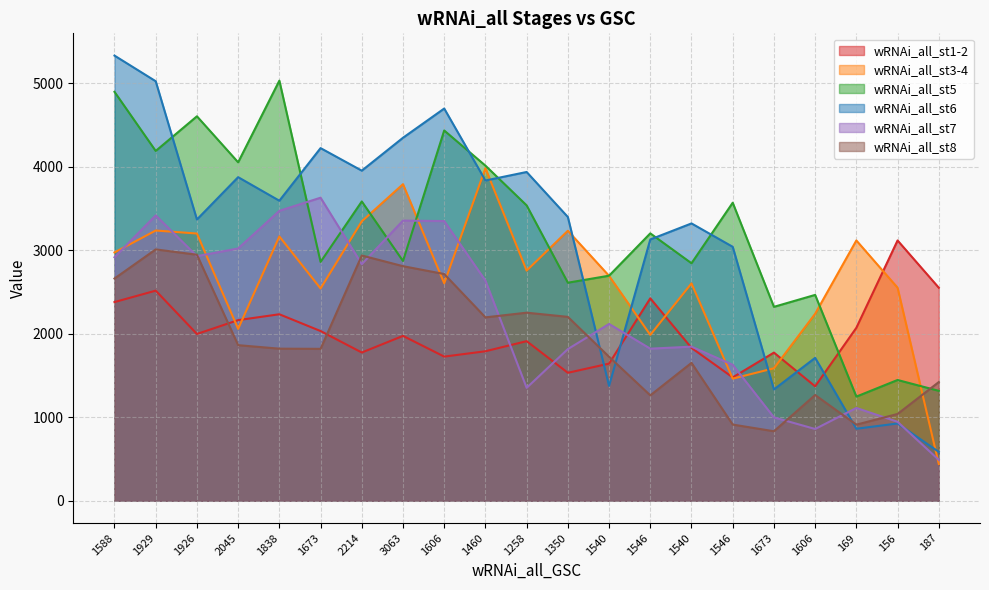

The value of wRNAi_all_st5 at 1673 is 2861. True or false?

True